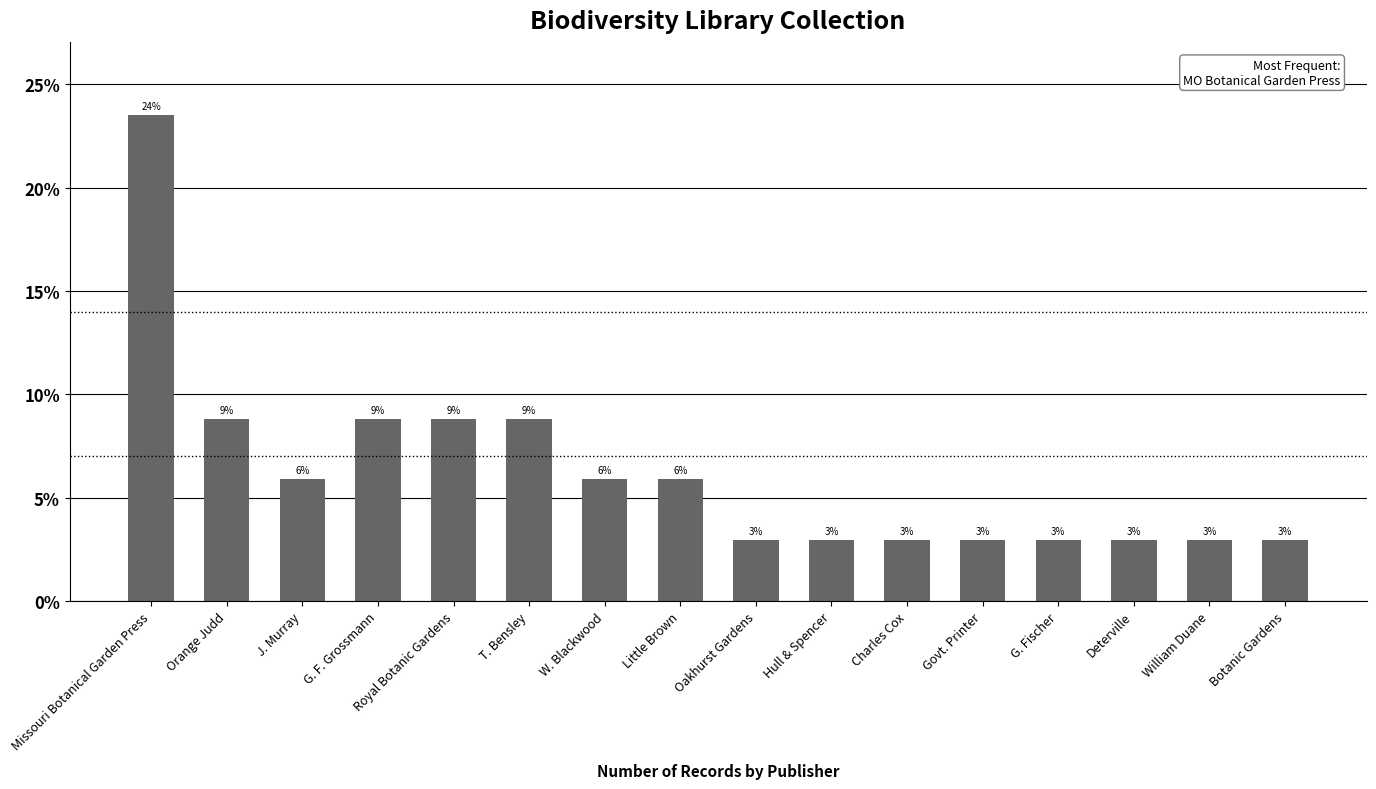

How many bars are there in total?

16